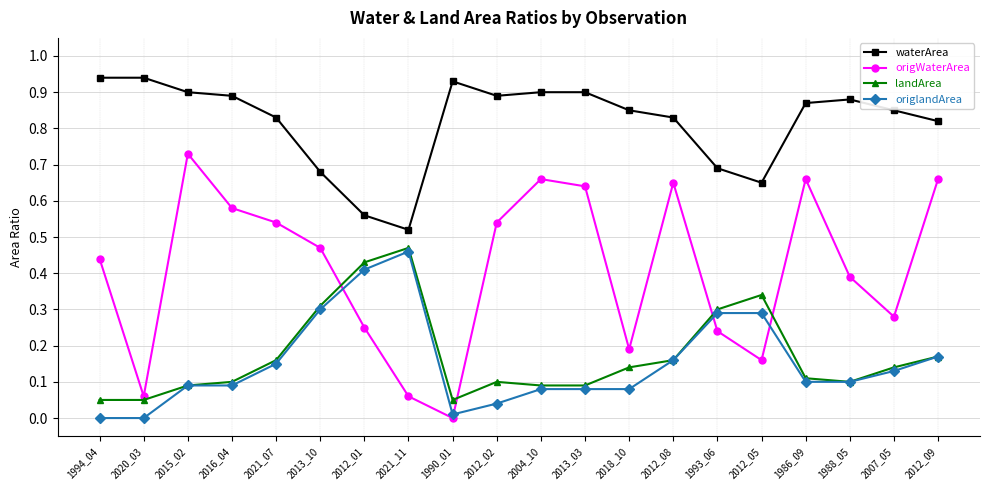

Rank the series at 2012_05 from highest to lowest value.

waterArea, landArea, origlandArea, origWaterArea